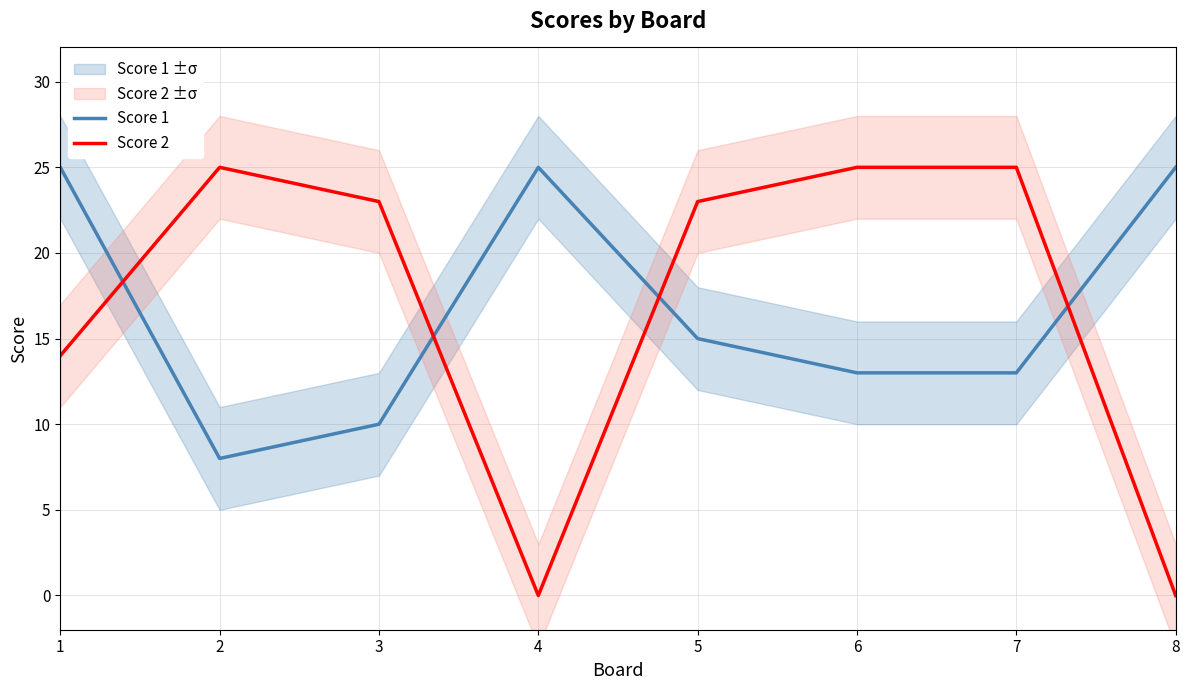

Between 8 and 7, which is larger?

8